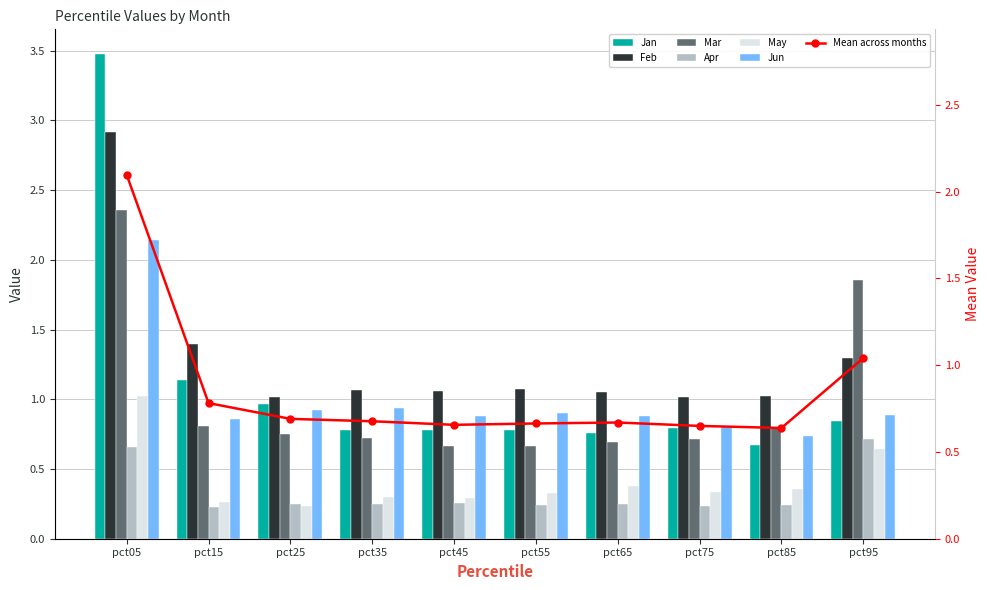

What is the sum of all May values?

4.2